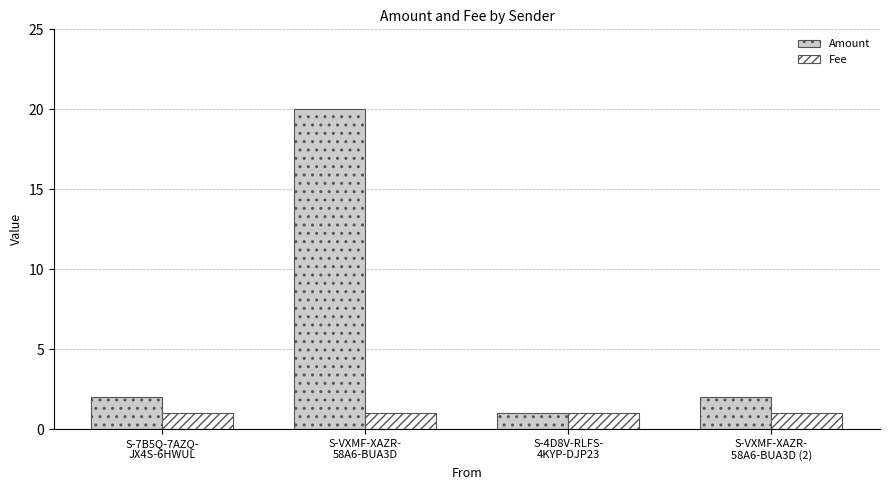

How many series are shown in this chart?

2